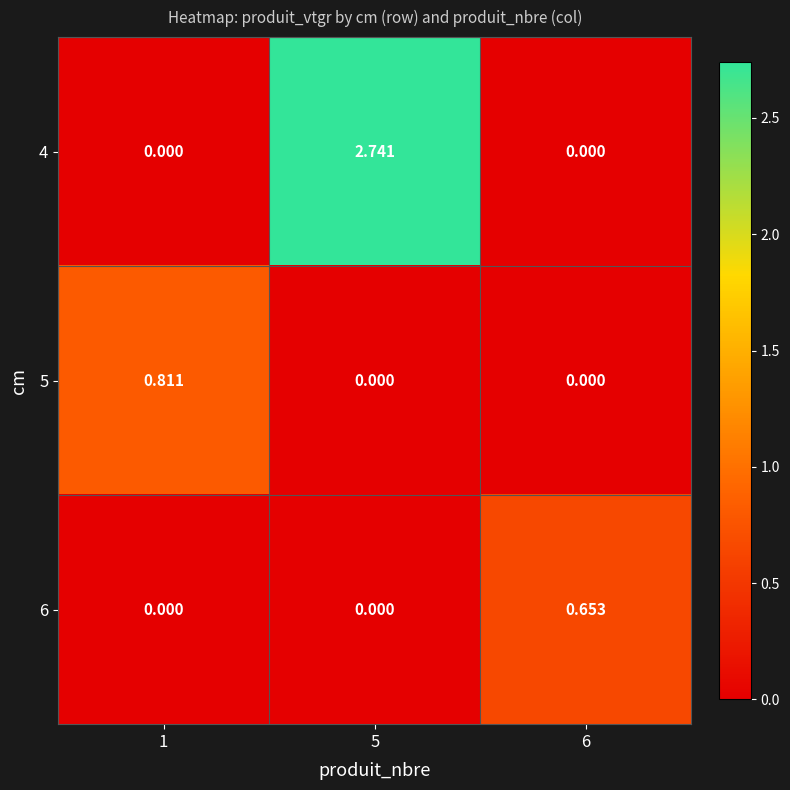

Is the value of 4 at 1 greater than the value of 6 at 6?

No